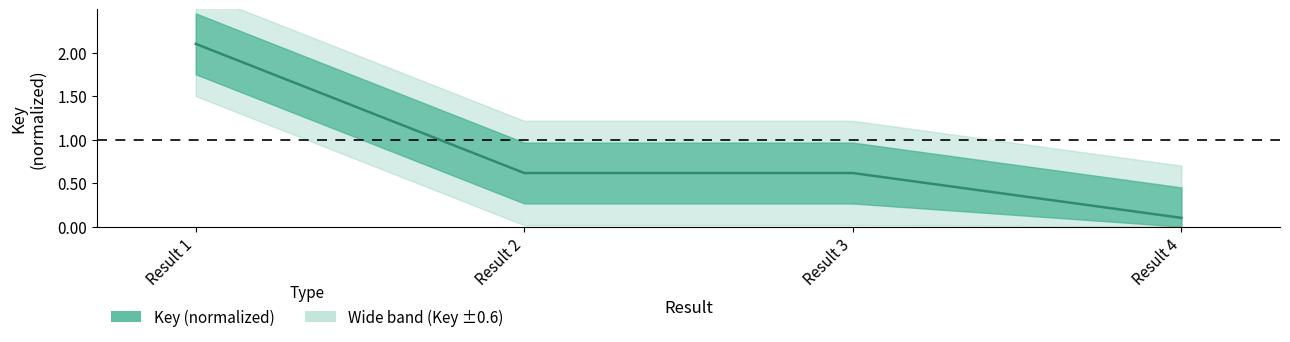

Approximately how many times larger is the value at Result 2 compared to Result 1?

0.3